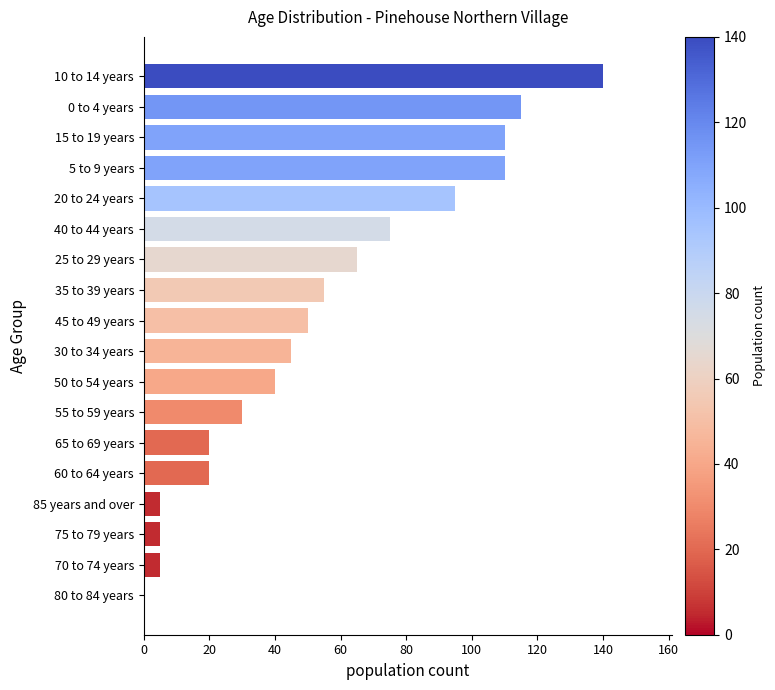

How many series are shown in this chart?

1